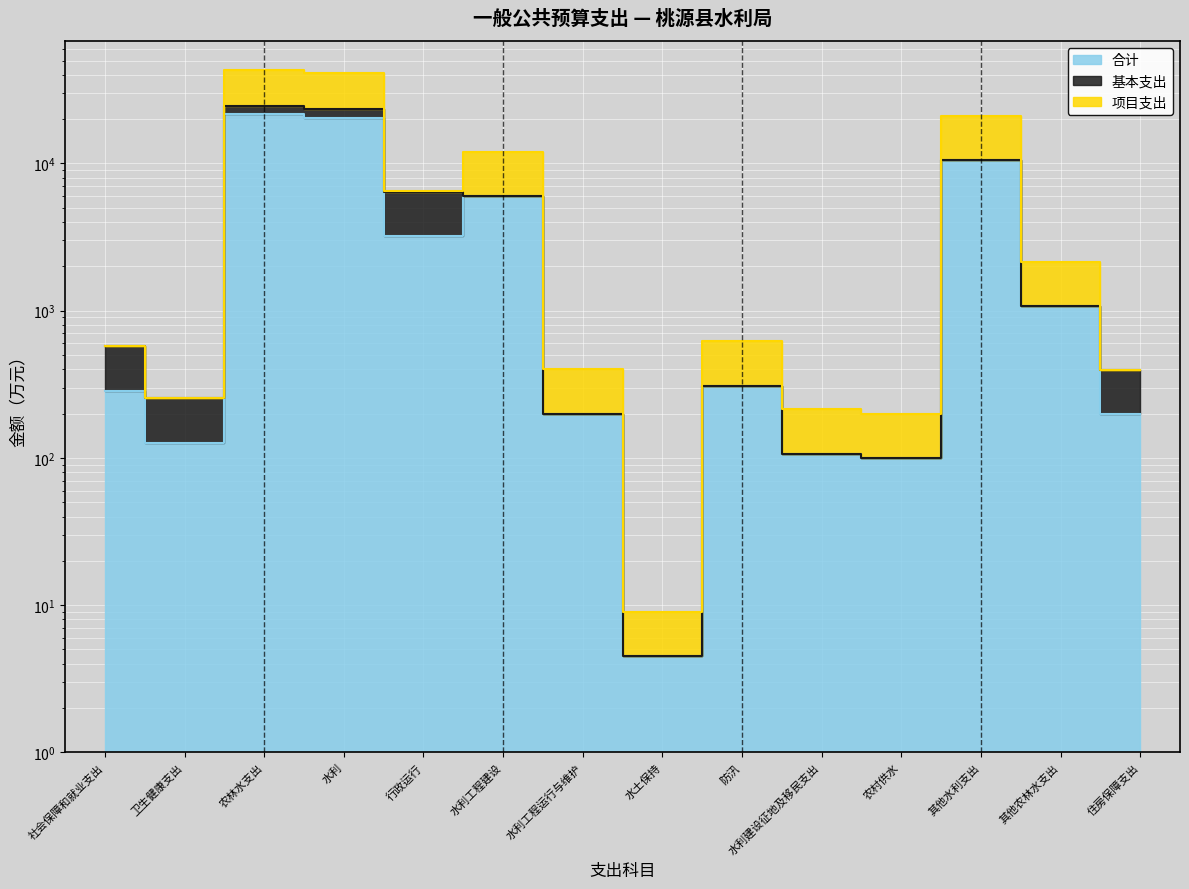

Which has a higher value, 住房保障支出 or 其他水利支出?

其他水利支出